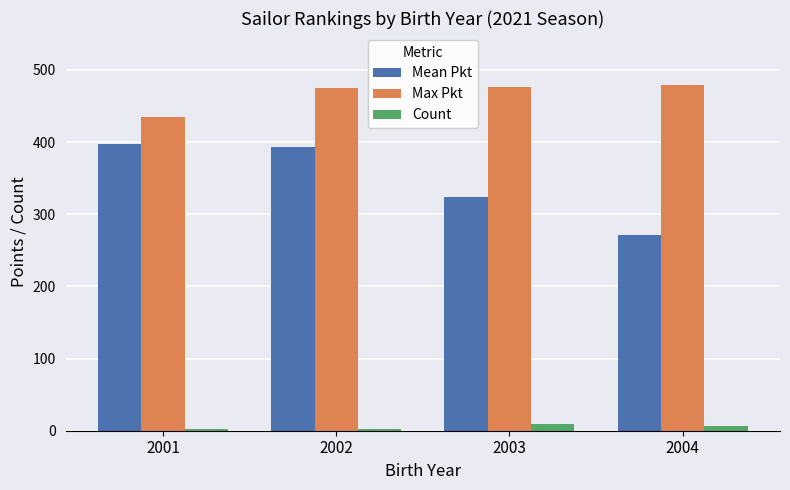

What value does the Count series have at 2003?

10.0